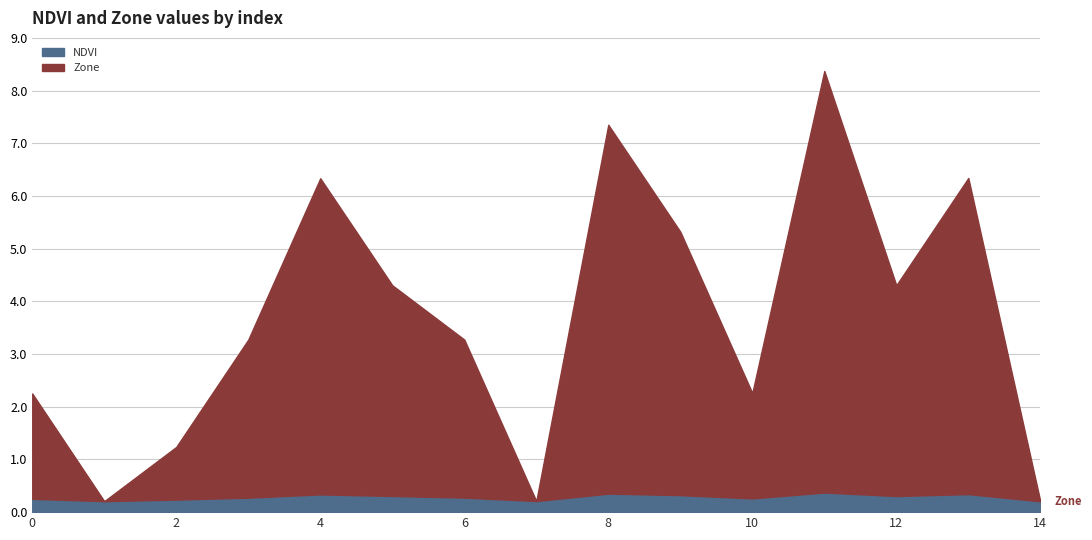

Count the NDVI values in the range 0 to 1.

15